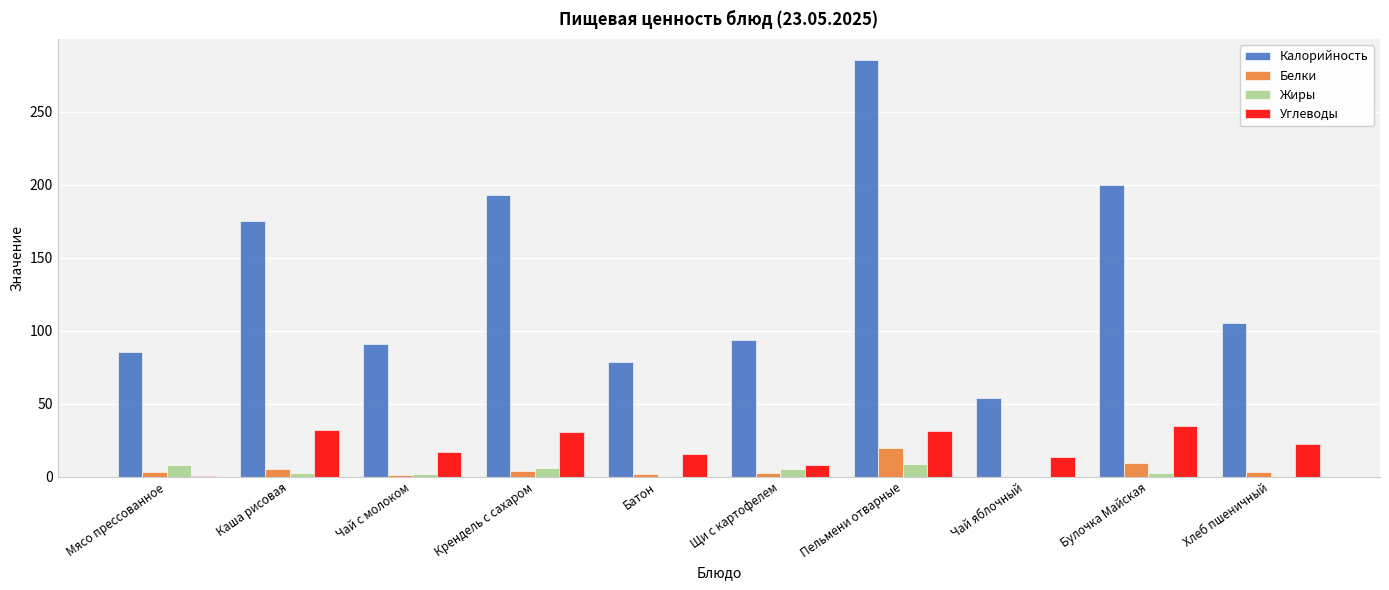

Count the number of categories in the chart.

10